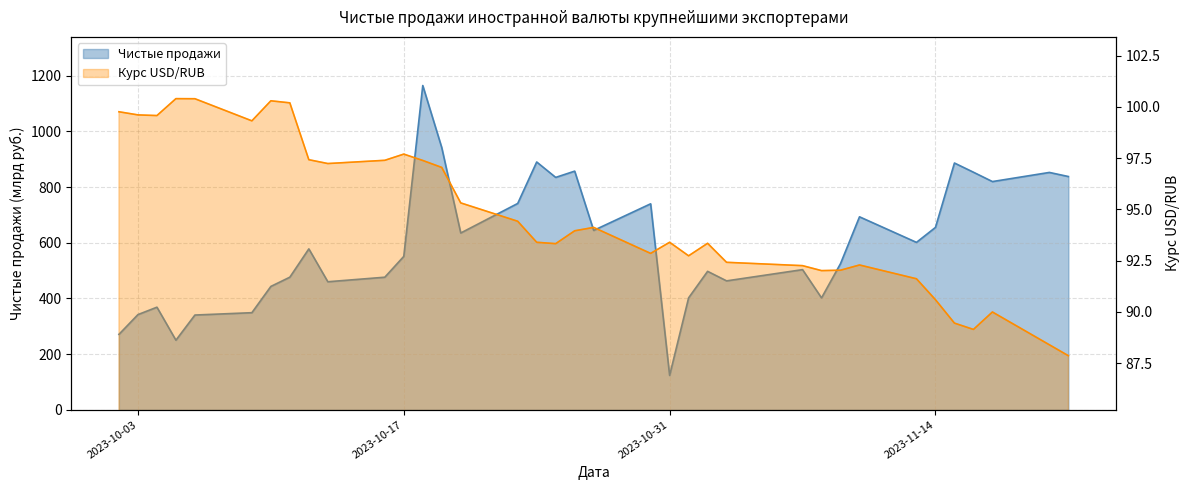

Reading left to right, list all the values displayed in this chart.

Чистые продажи: 271.0	341.9	368.6	250.0	340.4	348.8	443.2	476.4	578.1	460.0	476.3	551.1	1165.1	941.9	635.2	741.3	890.3	835.0	857.5	644.4	740.1	123.4	402.1	497.4	463.2	503.5	402.0	525.2	693.3	601.5	655.2	886.6	853.6	820.0	852.8	838.1
Курс USD/RUB: 99.8	99.6	99.6	100.4	100.4	99.3	100.3	100.2	97.4	97.2	97.4	97.7	97.4	97.0	95.3	94.4	93.4	93.3	94.0	94.1	92.9	93.4	92.7	93.3	92.4	92.3	92.0	92.0	92.3	91.6	90.6	89.5	89.2	90.0	88.4	87.9